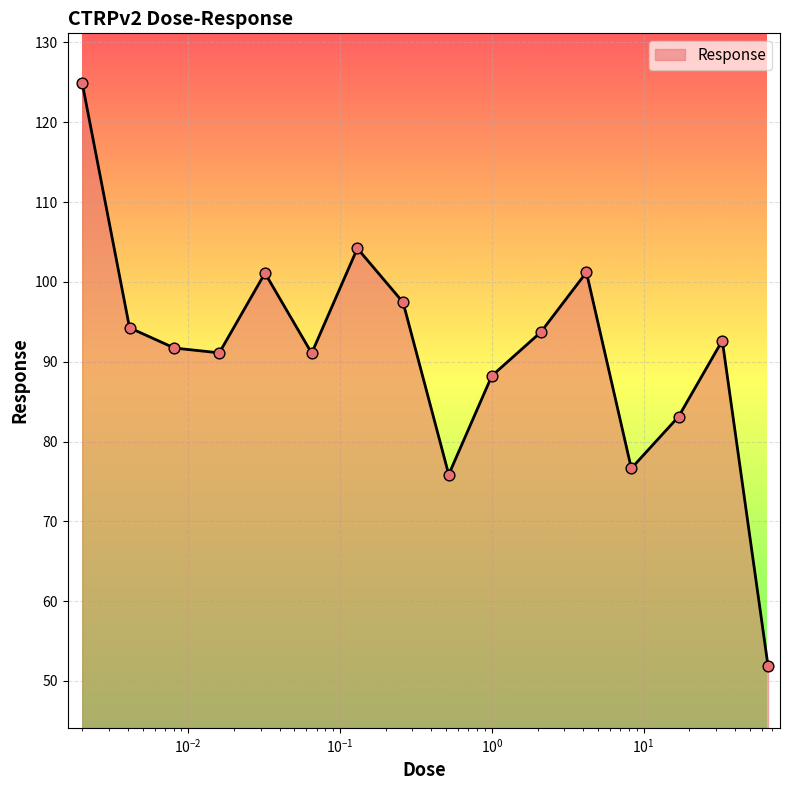

What is the difference between the maximum and minimum values?

73.0